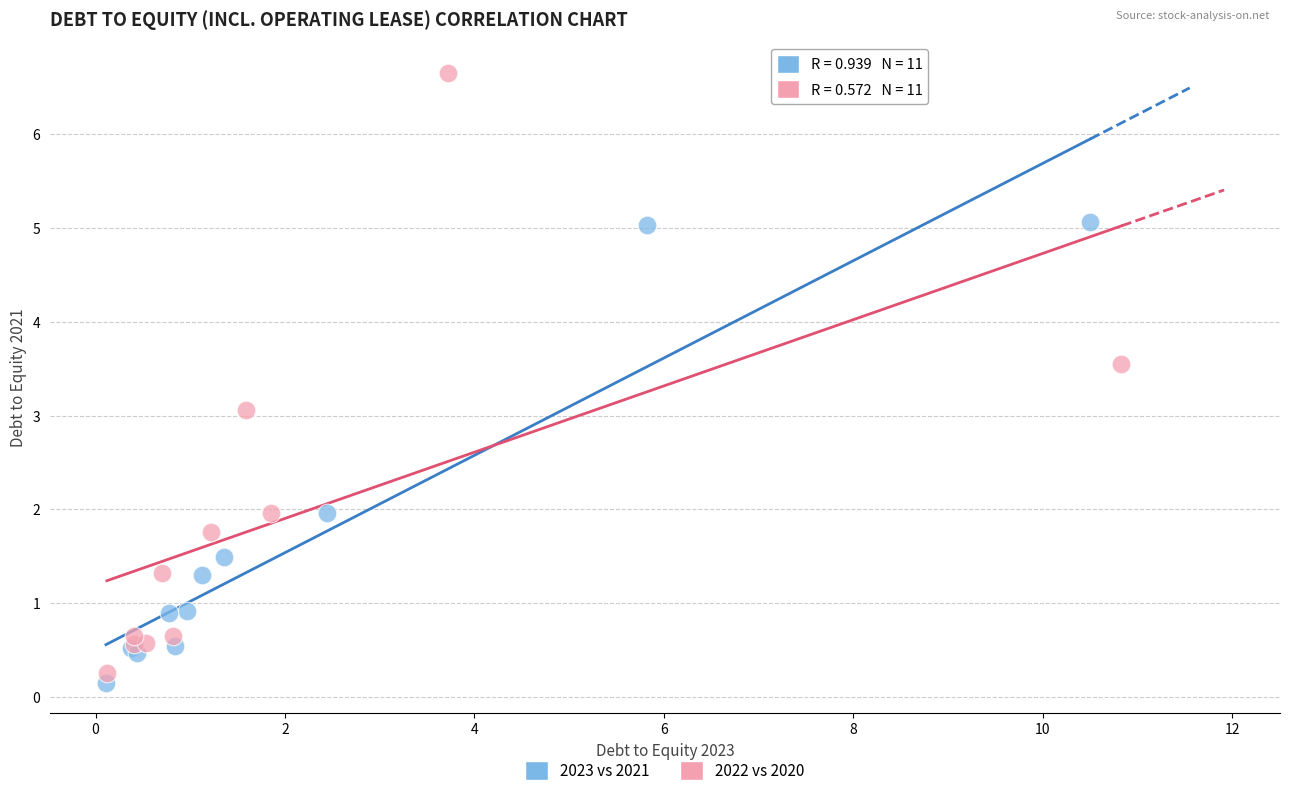

Which series reaches the maximum Y coordinate?

2022 vs 2020